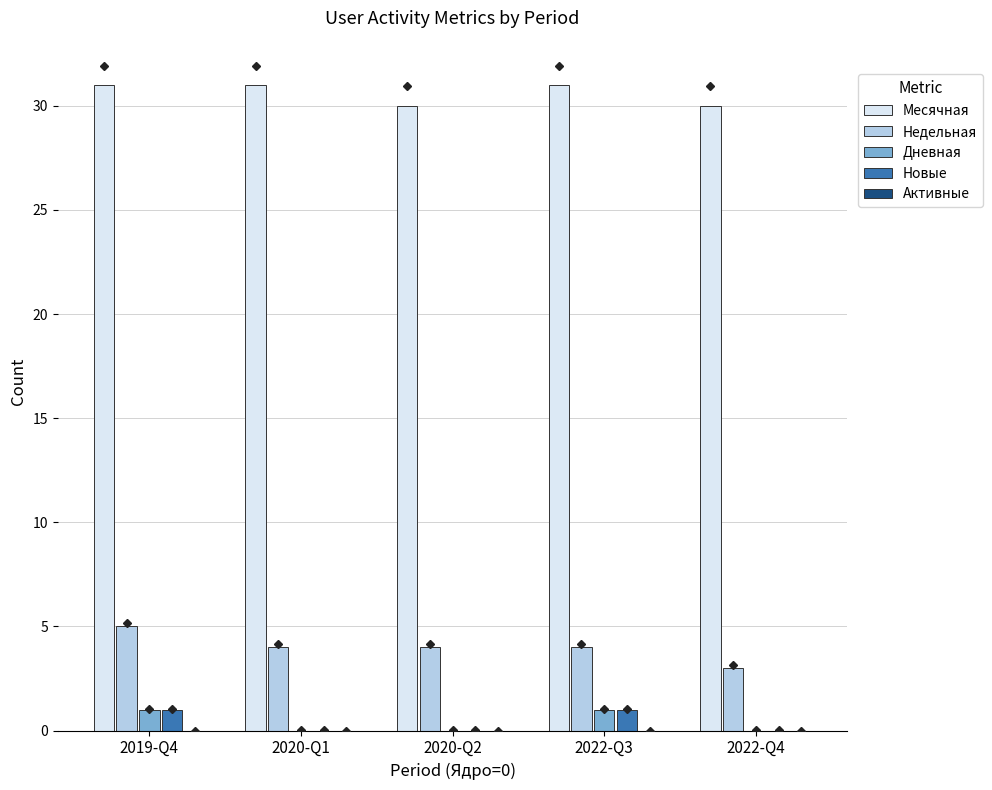

Which series has the largest total across all categories?

Месячная